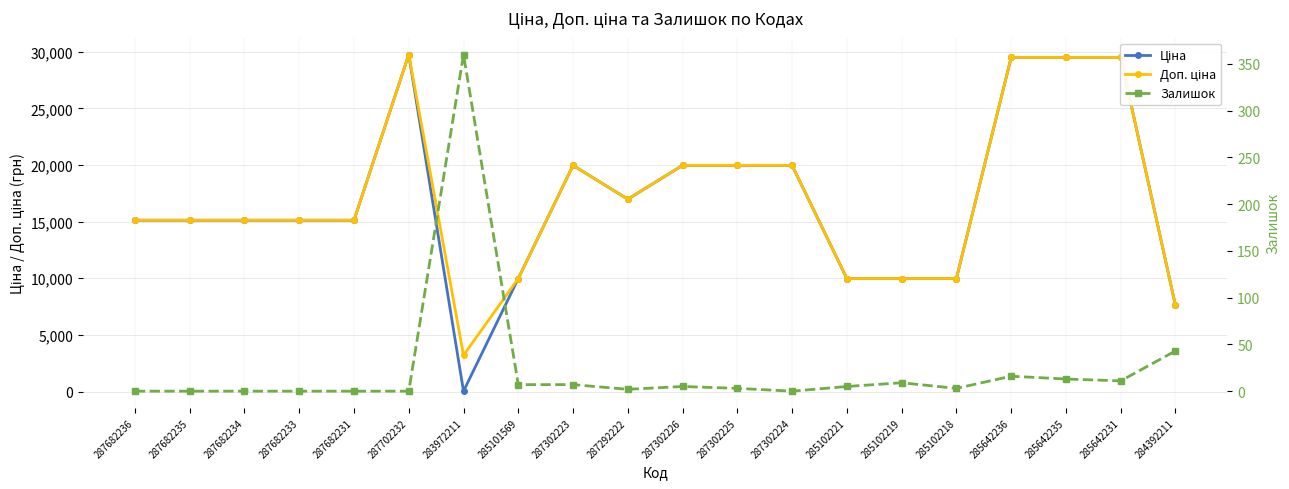

What is the label of the 13th point from the right?

285101569